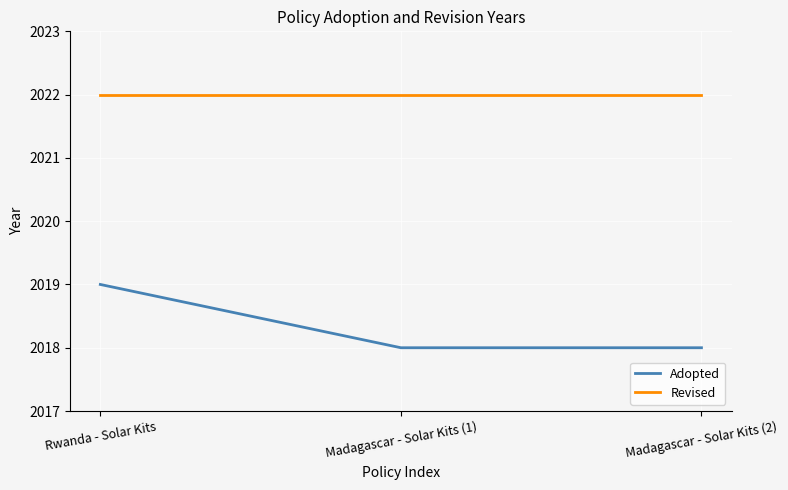

What is the maximum value for Revised?

2022